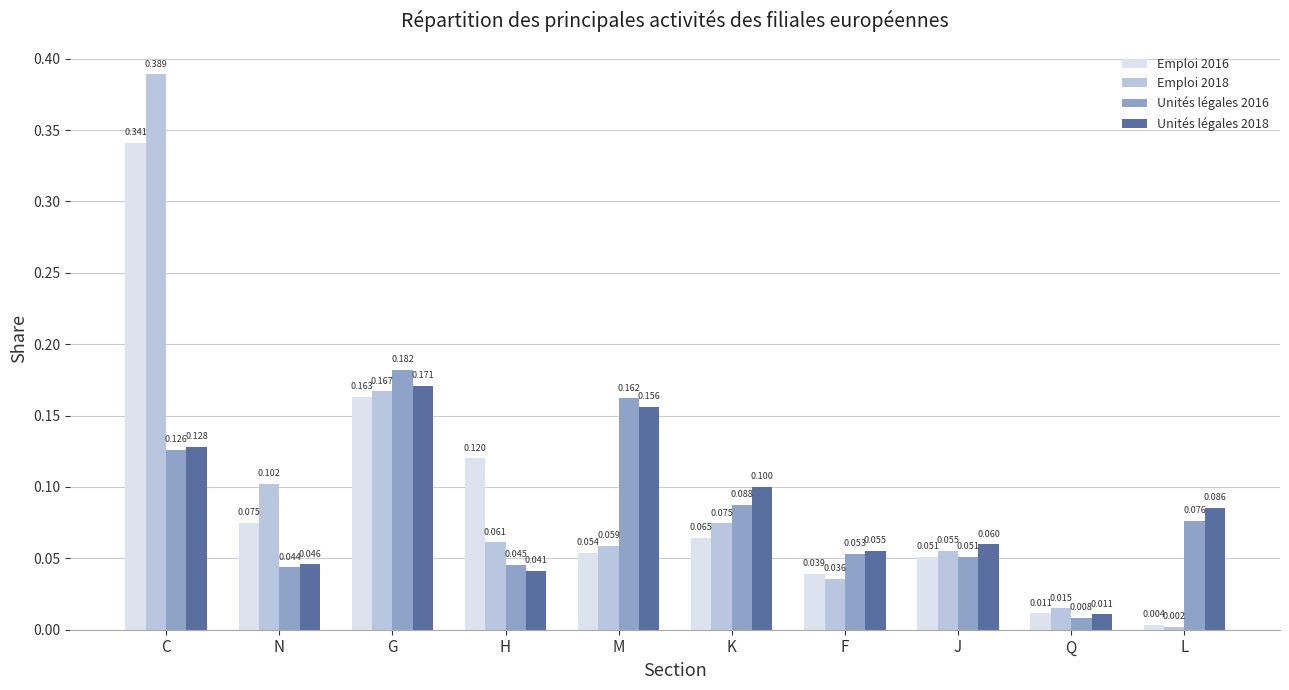

At which label does Unités légales 2016 reach its peak?

G